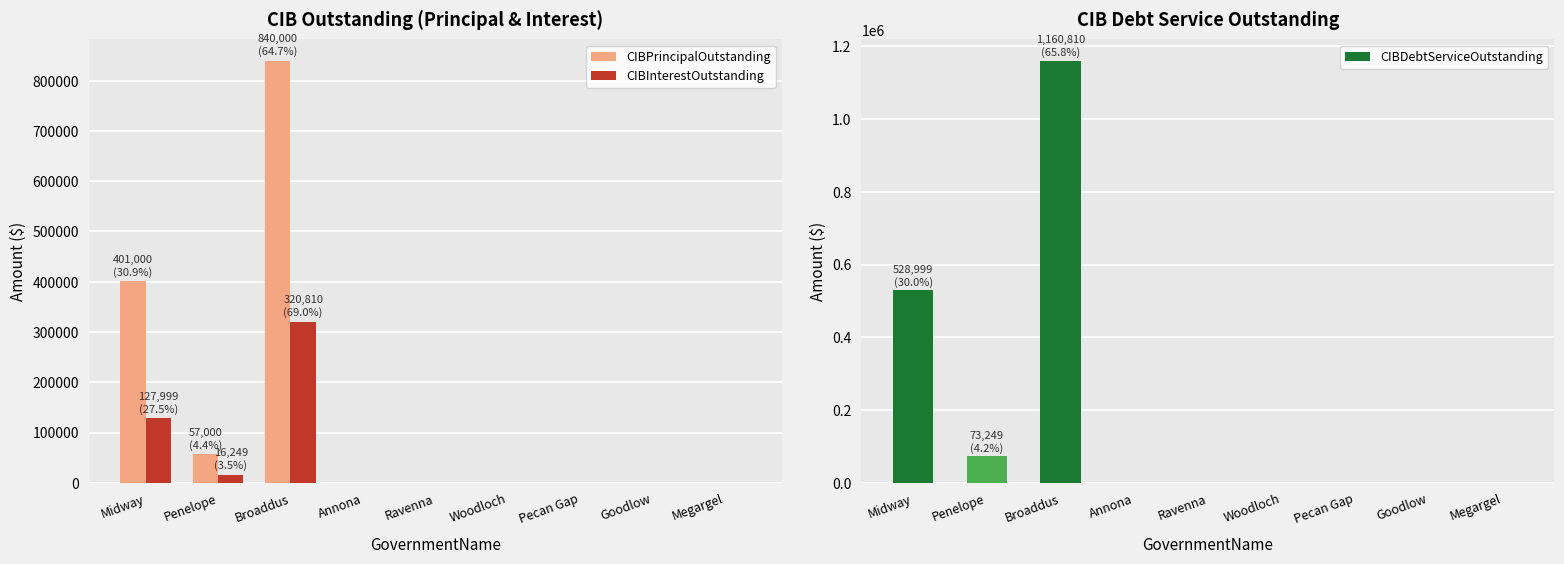

Which has a higher value, Pecan Gap or Broaddus?

Broaddus